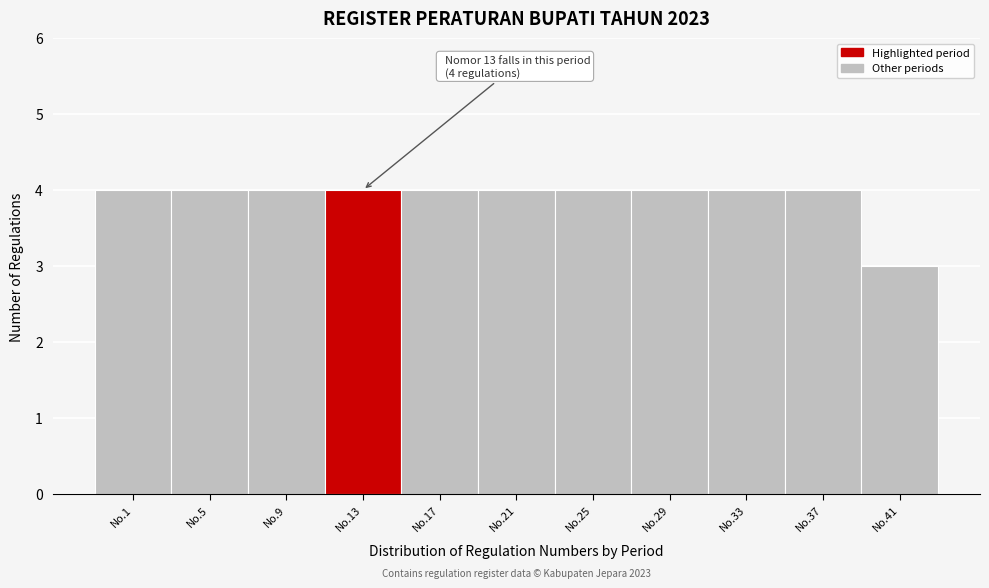

Reading right to left, extract all data points from this chart.

3	4	4	4	4	4	4	4	4	4	4